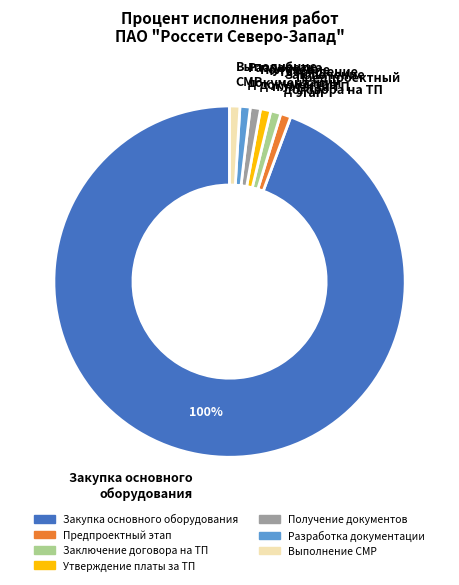

Do Получение правоустанавливающих документов and Предпроектный и проектный этап together represent more than half of the pie?

No